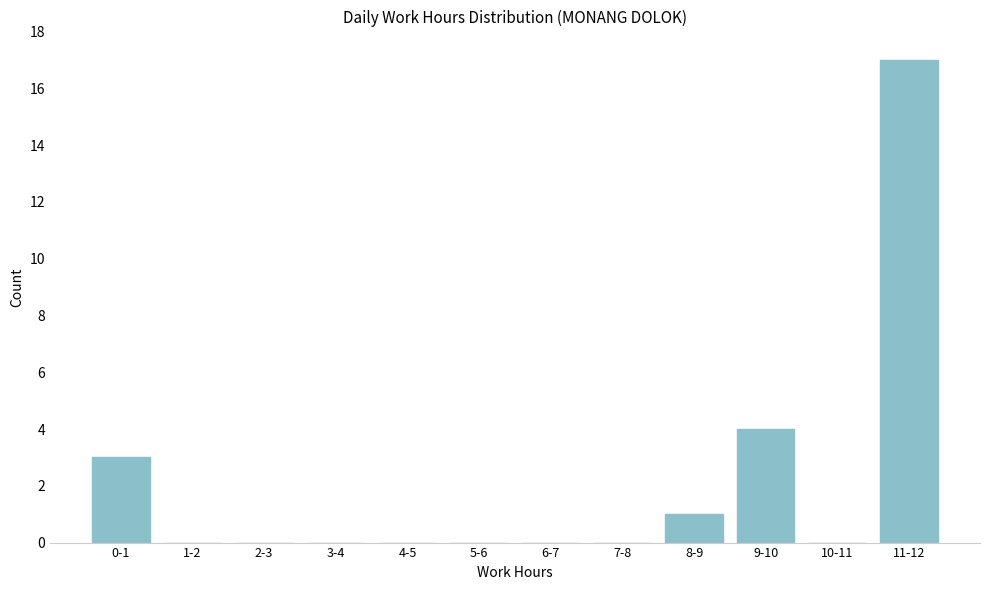

Reading left to right, what are all the values shown in this chart?

0-1=3	1-2=0	2-3=0	3-4=0	4-5=0	5-6=0	6-7=0	7-8=0	8-9=1	9-10=4	10-11=0	11-12=17